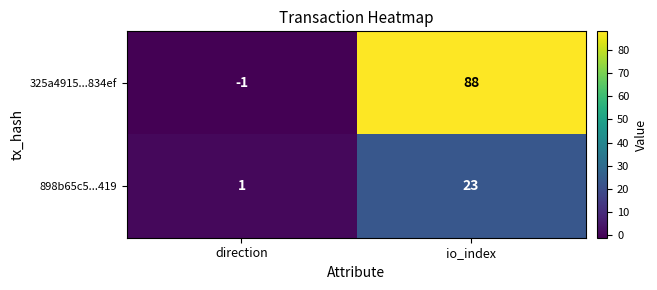

The value of 898b65c5...419 at direction is 1. True or false?

True